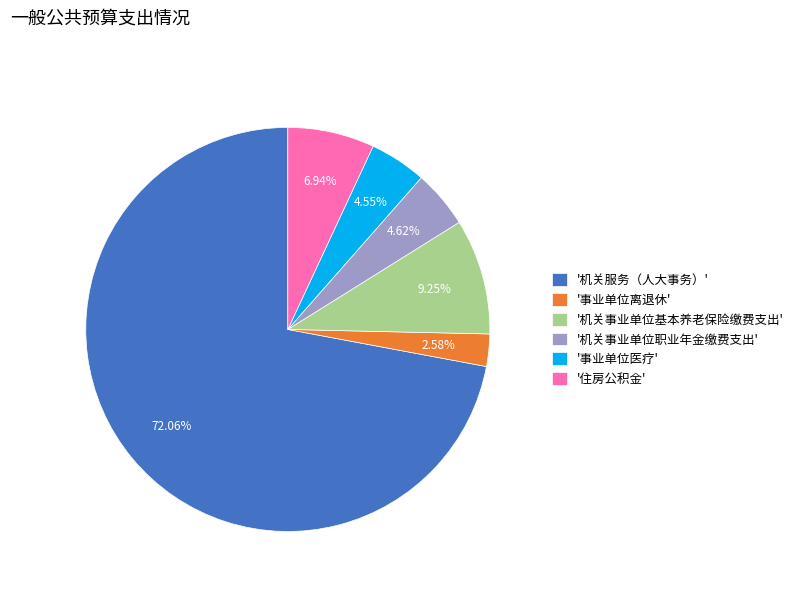

To the nearest percent, what is the average slice percentage?

17%